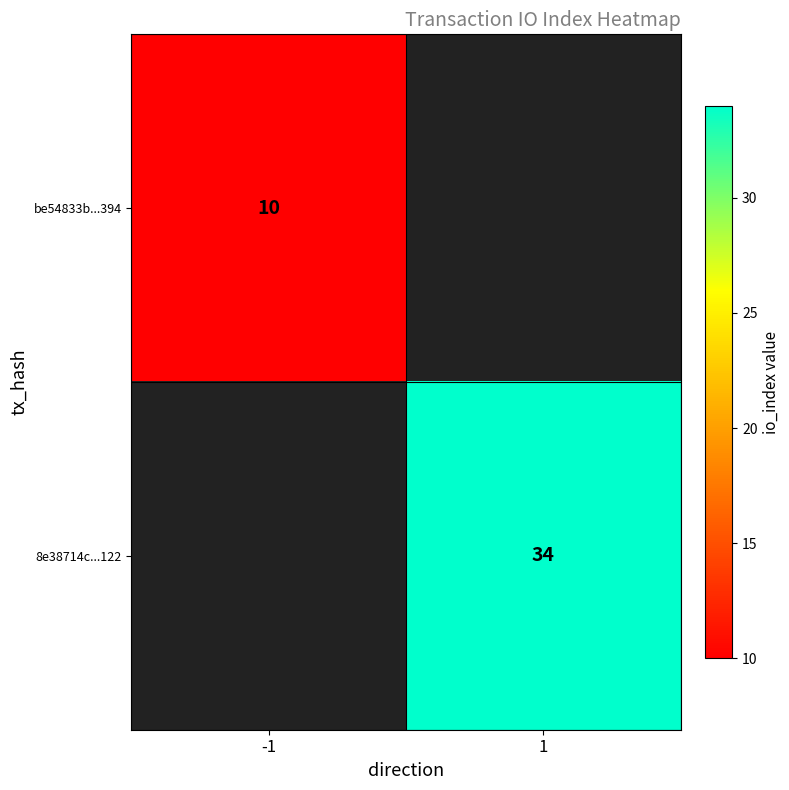

Which category has the highest value across all series?

1